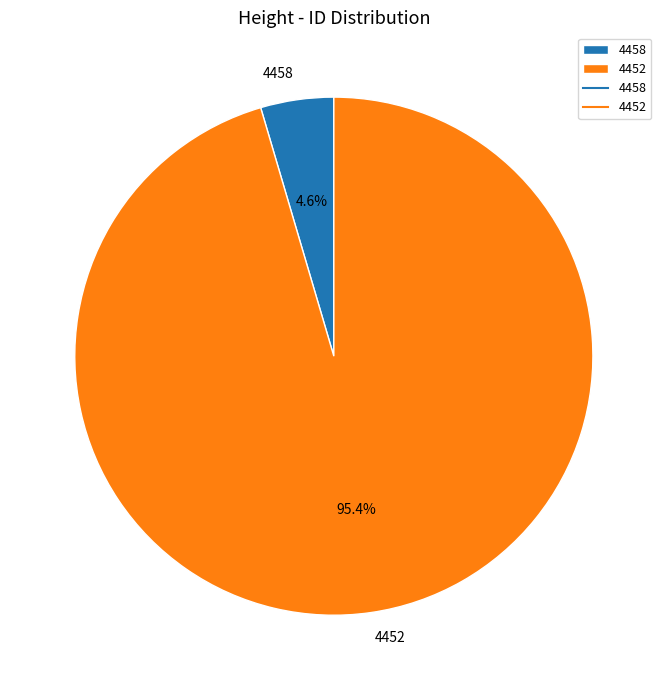

Is it true that 4452 is 95% of the pie?

True